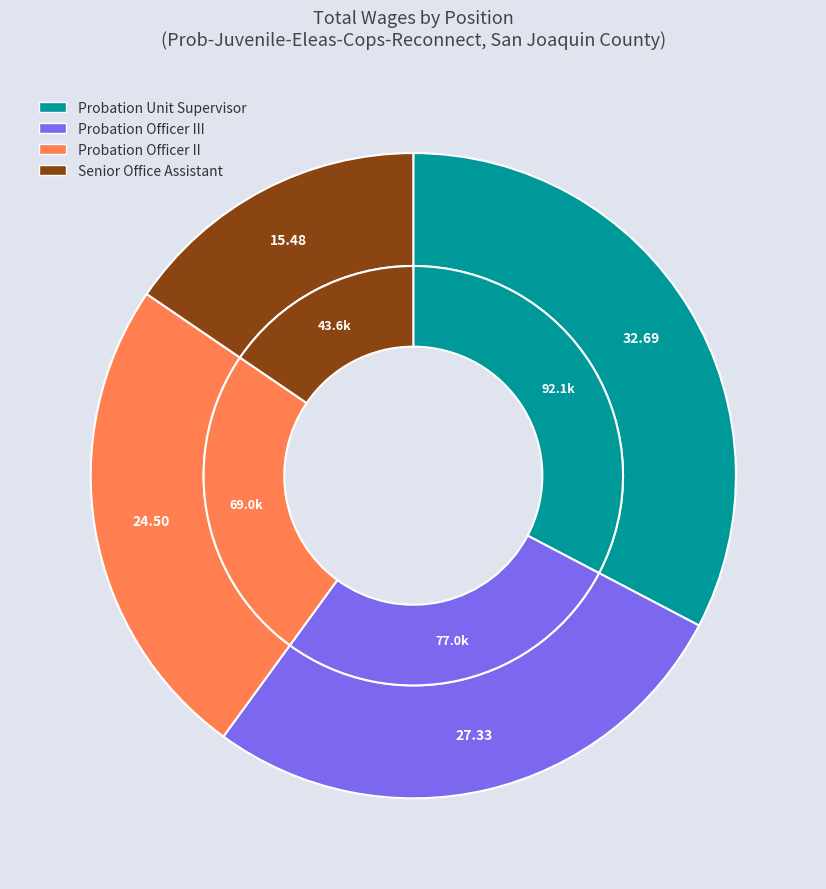

How much of the chart is everything except Probation Officer III?

72.7%